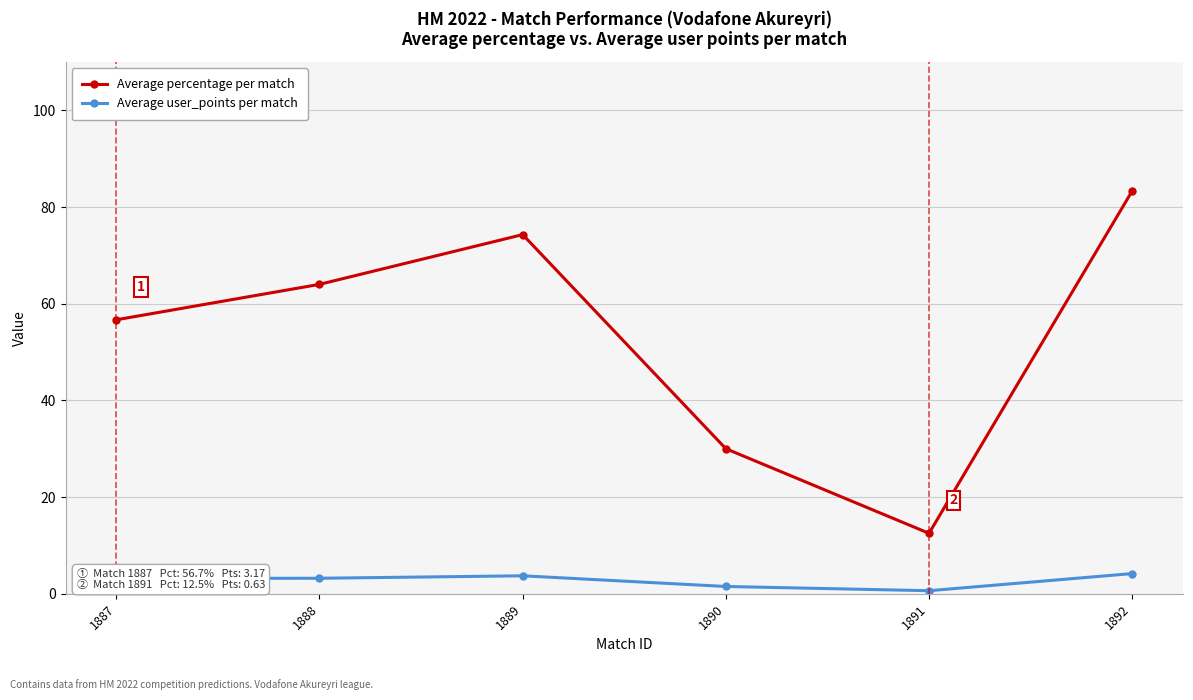

List the series in order of their overall mean, lowest first.

Average user_points per match, Average percentage per match